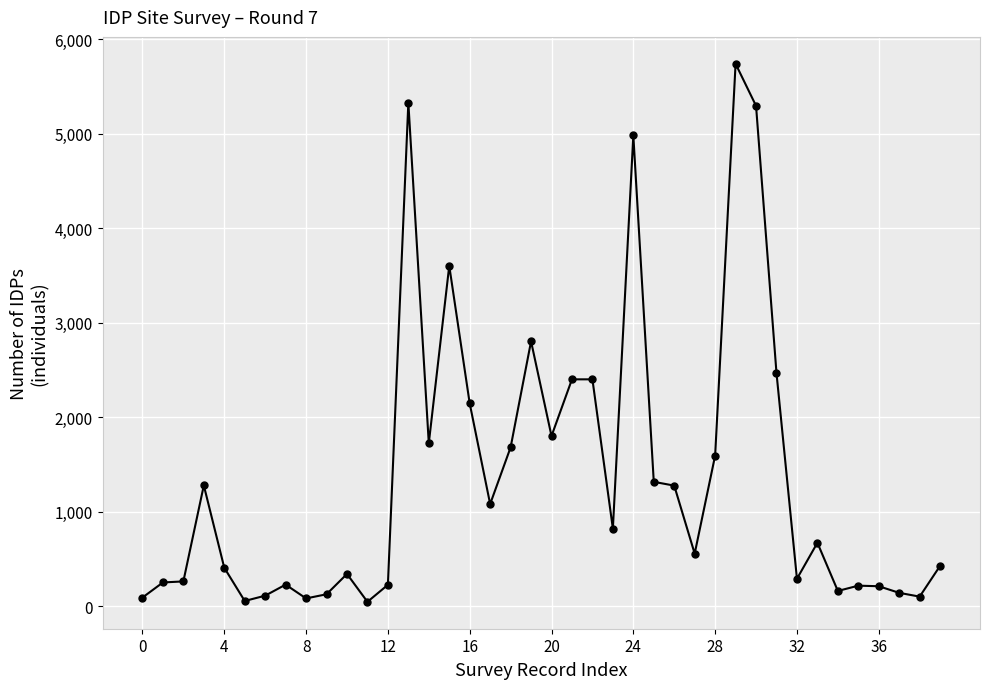

What is the average value?

1368